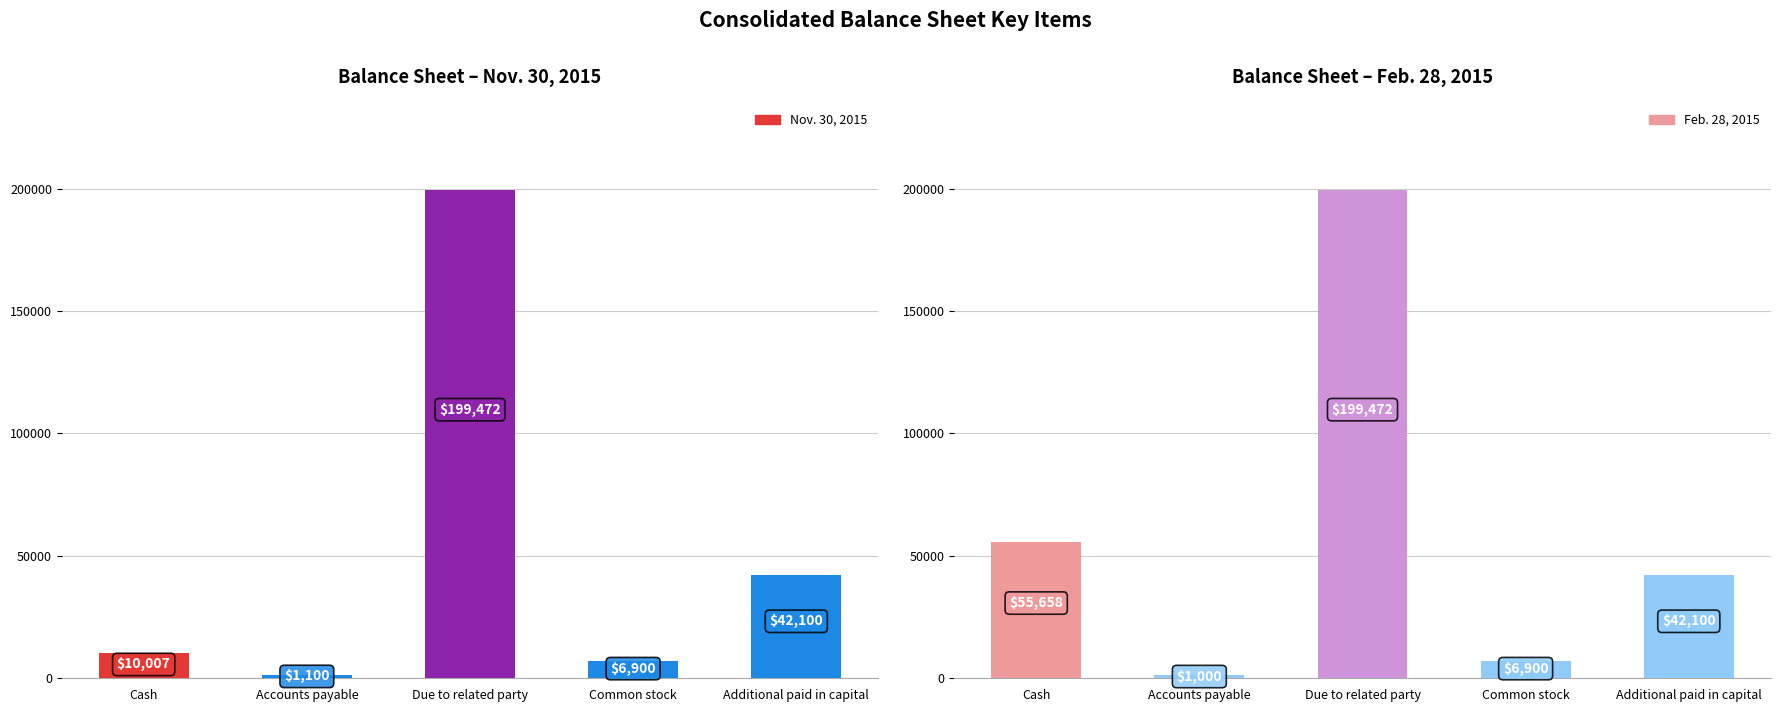

What is the label of the 1st bar from the left?

Cash